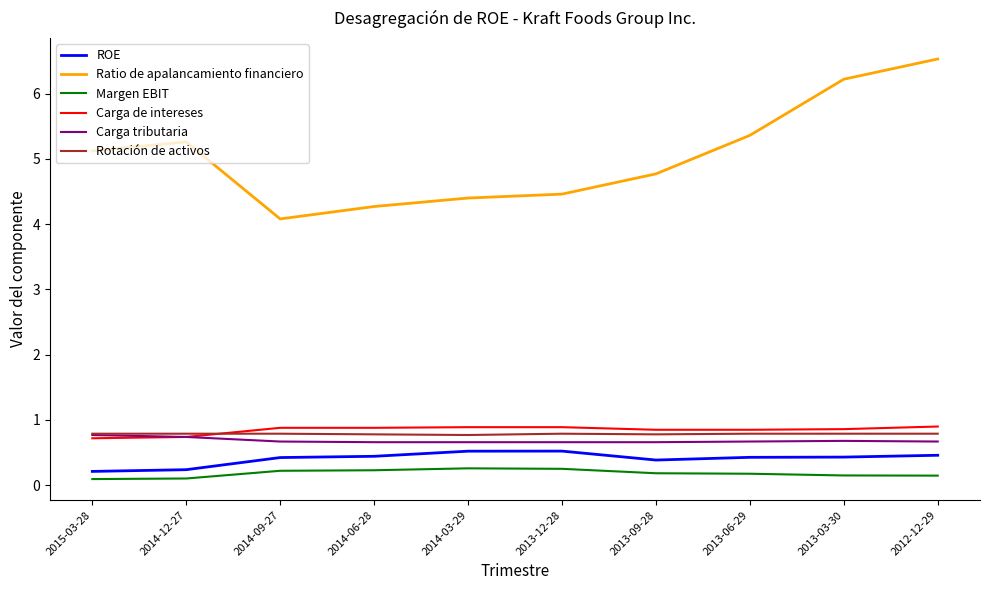

What is the spread (max minus min) of values at 2015-03-28?

5.0